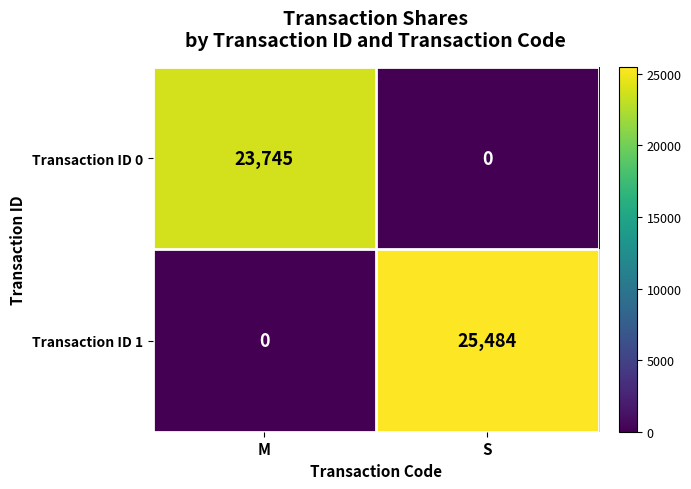

Reading left to right, extract all data points from this chart.

Transaction ID 0: 23745	0
Transaction ID 1: 0	25484